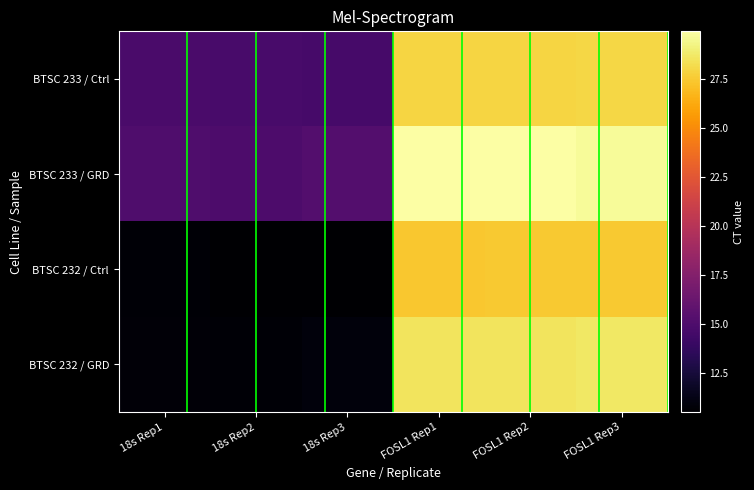

Reading left to right, what are all the values shown in this chart?

BTSC 233 / Ctrl: 18s Rep1=14.8	18s Rep2=14.8	18s Rep3=14.6	FOSL1 Rep1=27.9	FOSL1 Rep2=27.9	FOSL1 Rep3=28.0
BTSC 233 / GRD: 18s Rep1=15.1	18s Rep2=15.0	18s Rep3=15.3	FOSL1 Rep1=29.9	FOSL1 Rep2=29.9	FOSL1 Rep3=29.7
BTSC 232 / Ctrl: 18s Rep1=10.7	18s Rep2=10.6	18s Rep3=10.5	FOSL1 Rep1=27.4	FOSL1 Rep2=27.5	FOSL1 Rep3=27.5
BTSC 232 / GRD: 18s Rep1=10.8	18s Rep2=10.7	18s Rep3=10.9	FOSL1 Rep1=28.6	FOSL1 Rep2=28.6	FOSL1 Rep3=28.7